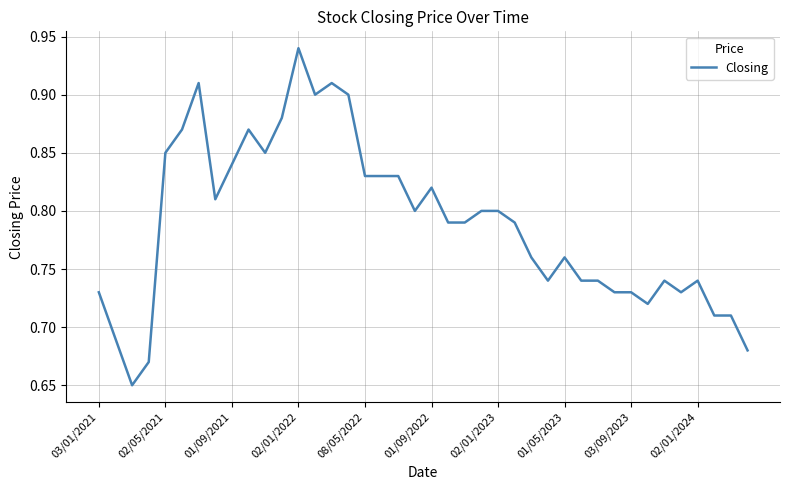

What is the sum of all values?

31.6